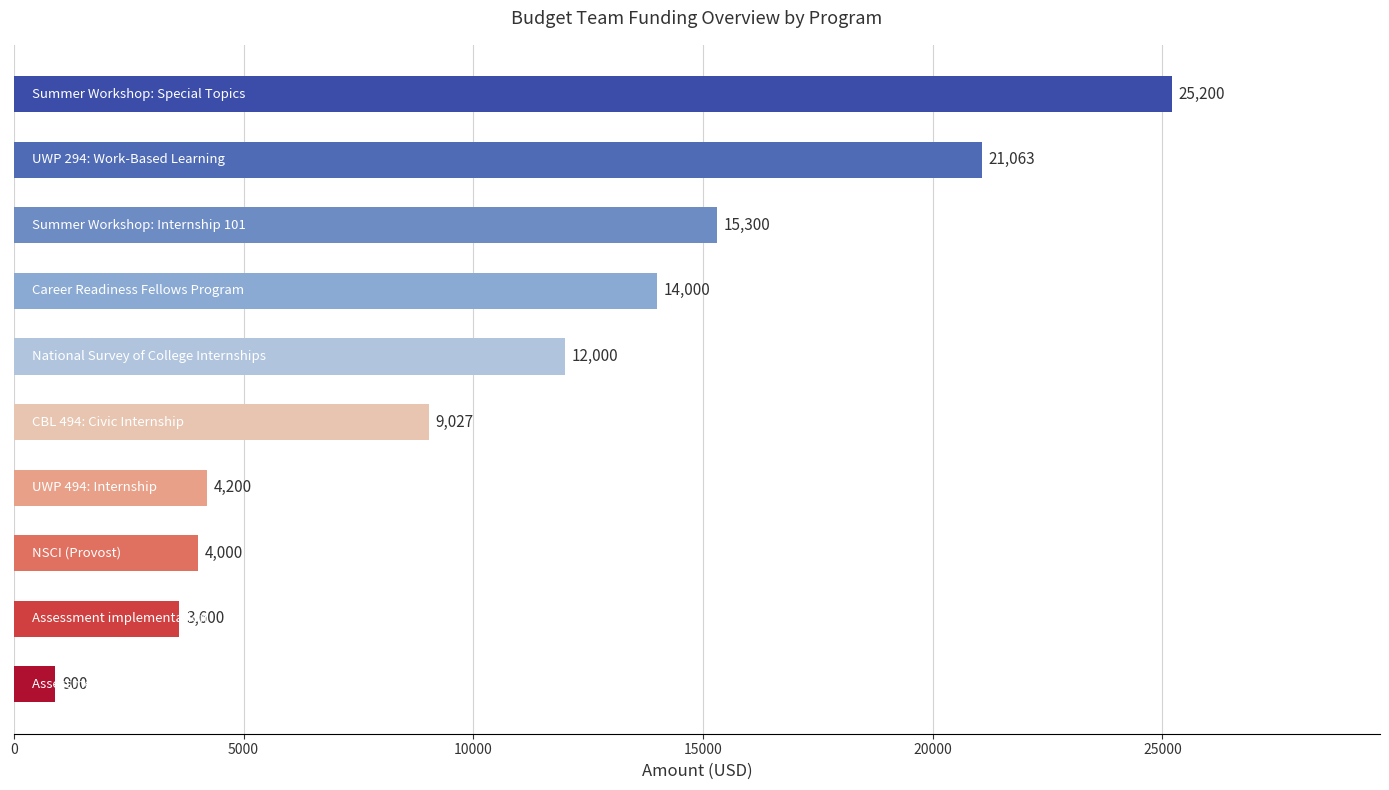

What is the maximum value shown in the chart?

25200